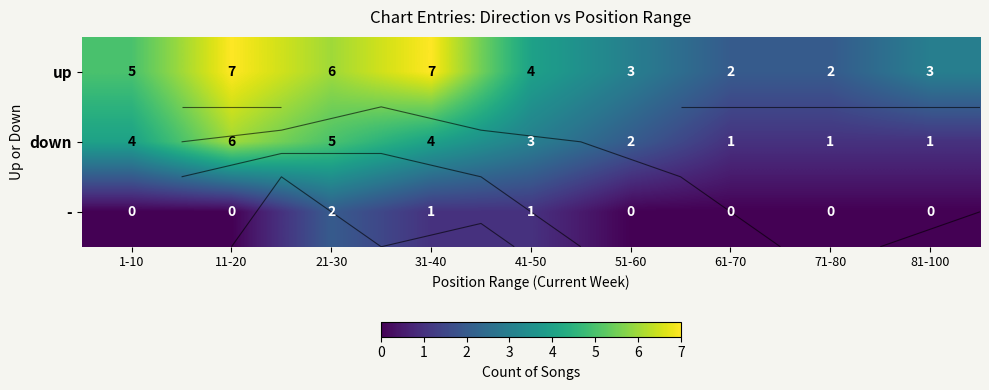

At which label is down closest to 3?

41-50